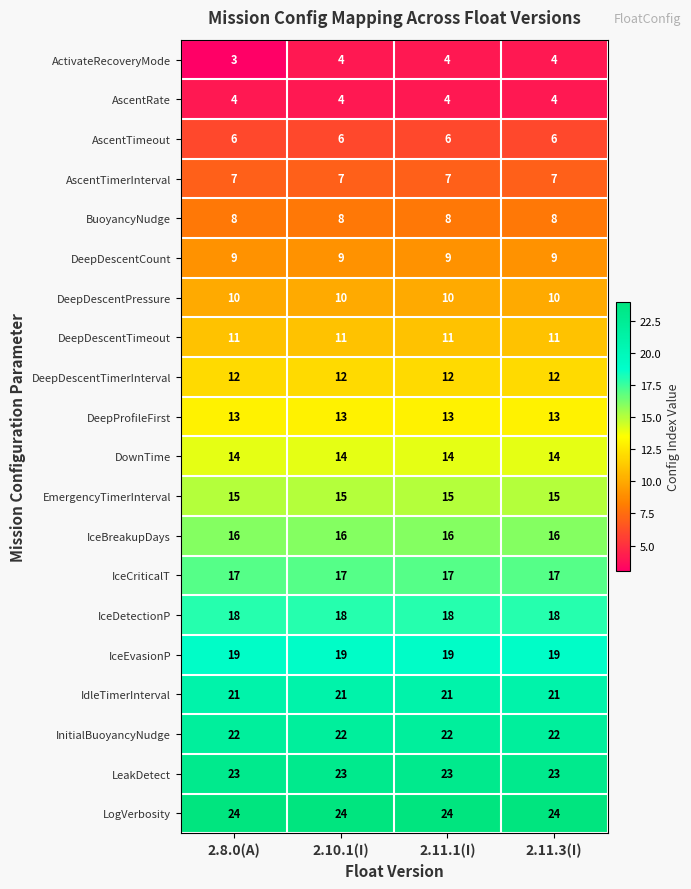

Which series has the largest range (max minus min)?

ActivateRecoveryMode